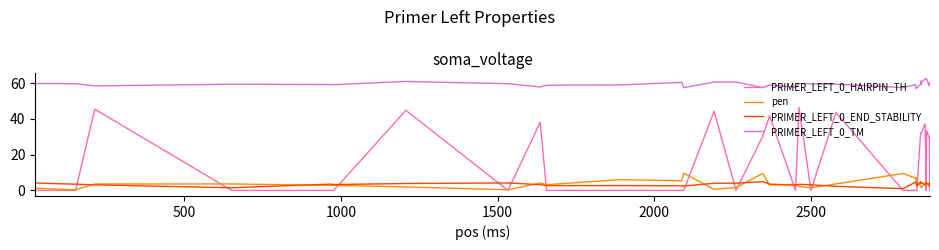

True or false: PRIMER_LEFT_0_END_STABILITY and PRIMER_LEFT_0_TM cross at least once.

False